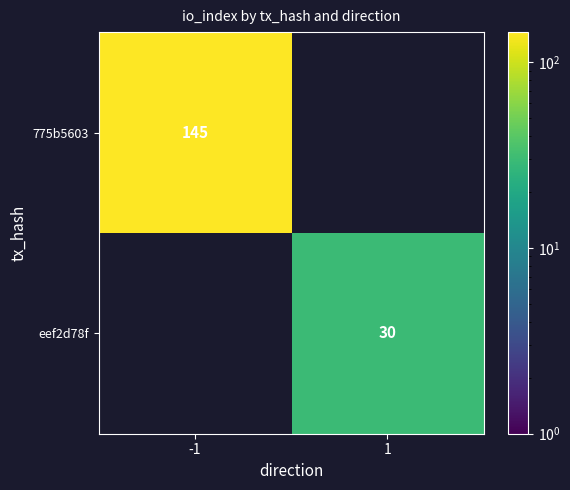

The value of eef2d78f at 1 is 21. True or false?

False